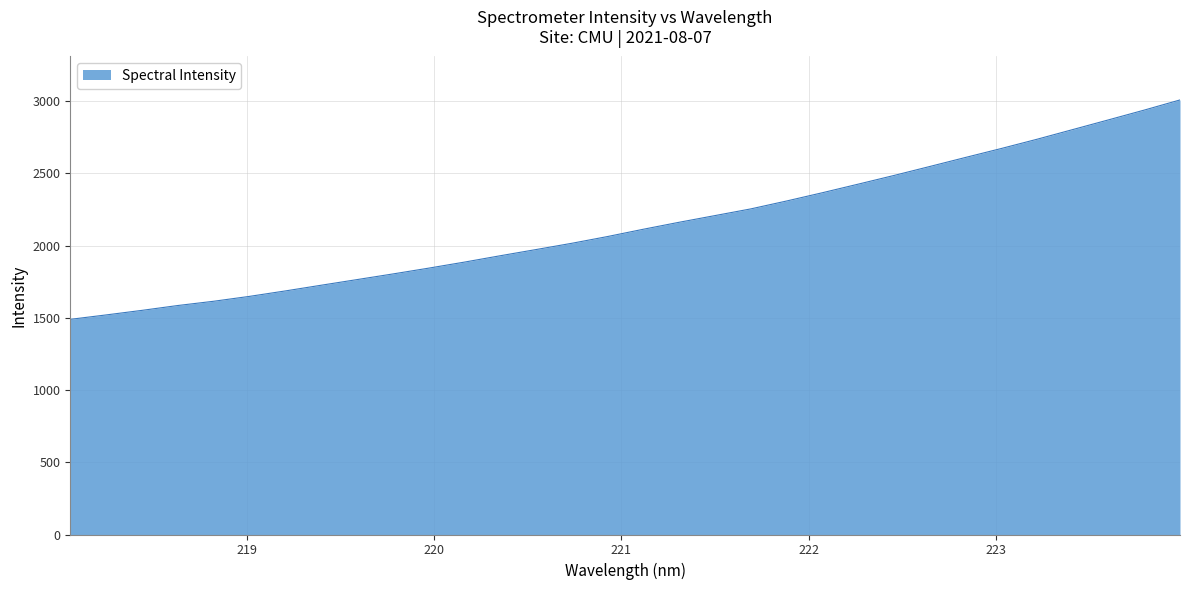

Does the chart have visible grid lines?

Yes